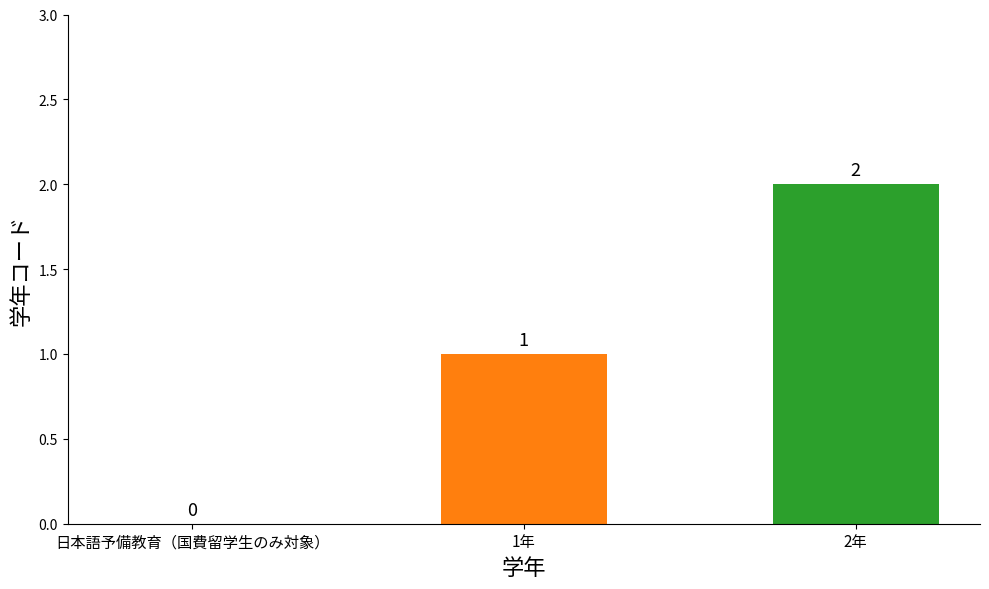

Count the values in the range 0 to 2.

3